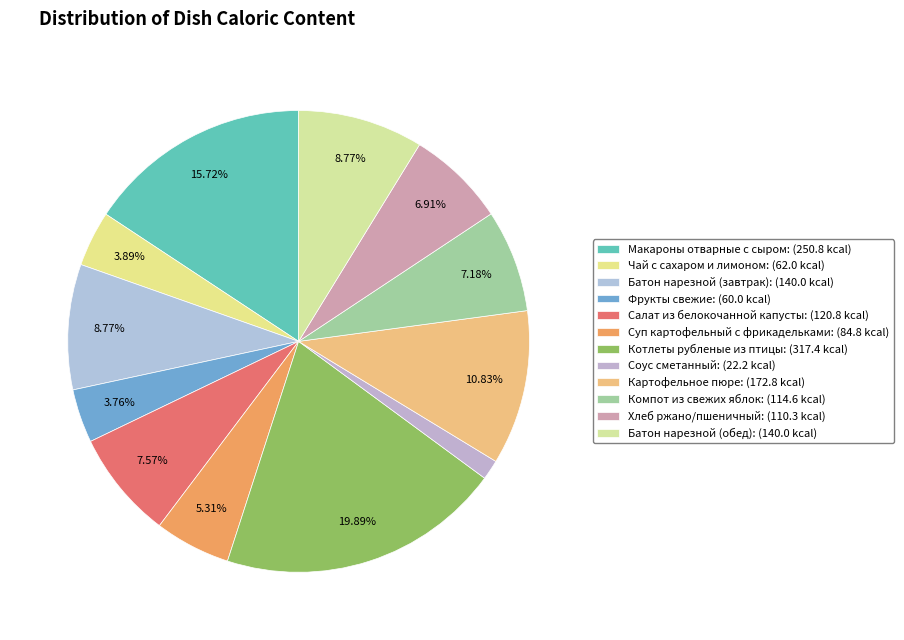

Count the number of slices in the pie.

12